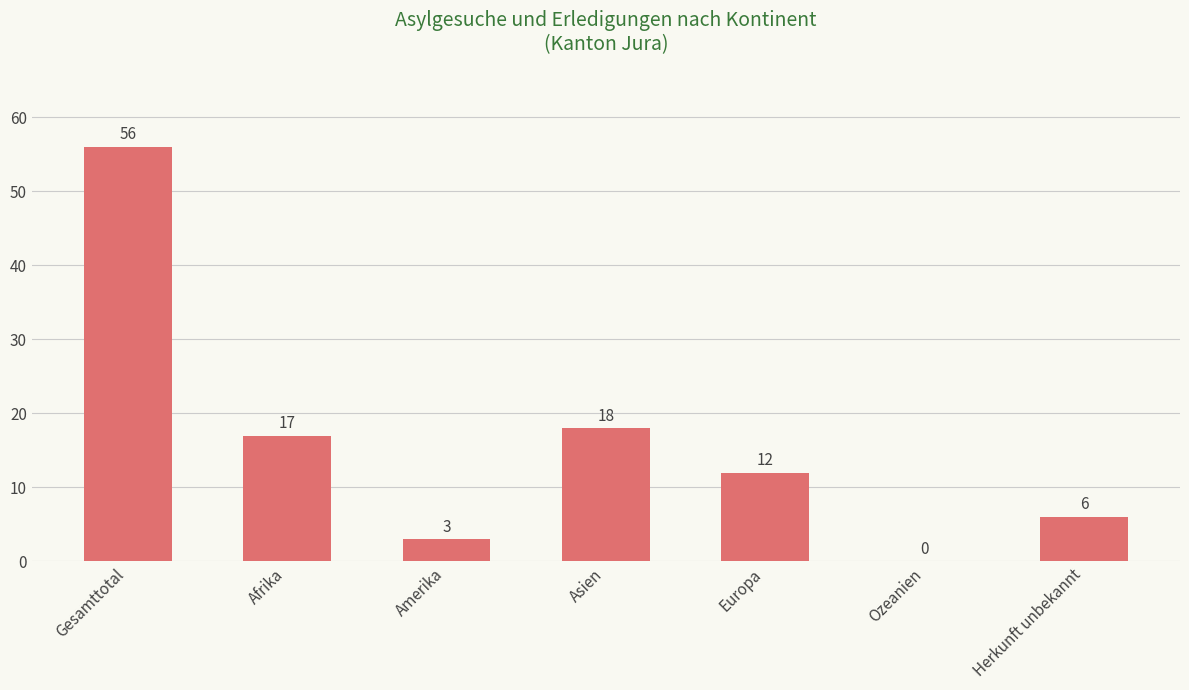

True or false: the data shows 3 at Amerika.

True